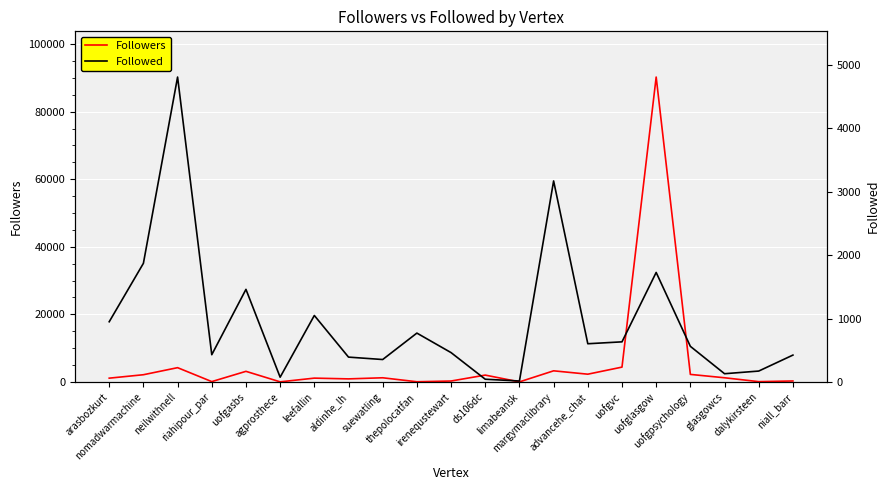

How many interior local peaks does the Followed series have?

6